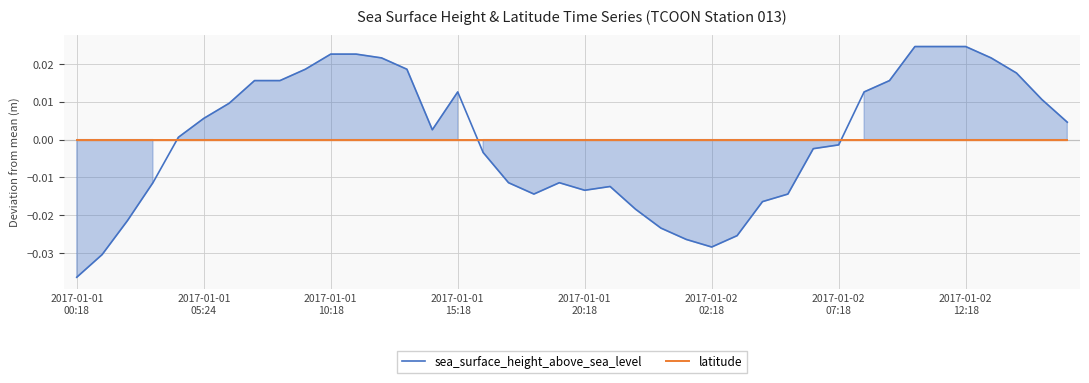

True or false: latitude has a value of 0.0 at 14.

False